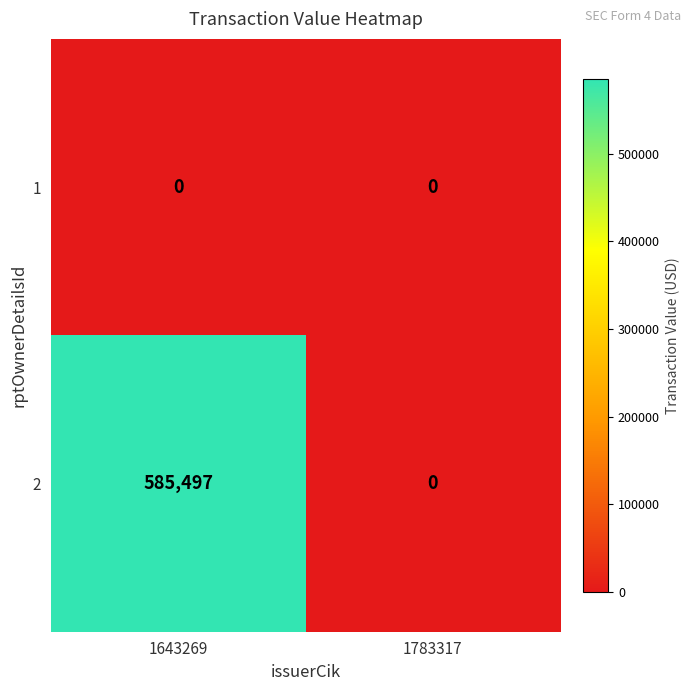

How many categories are shown in the chart?

2